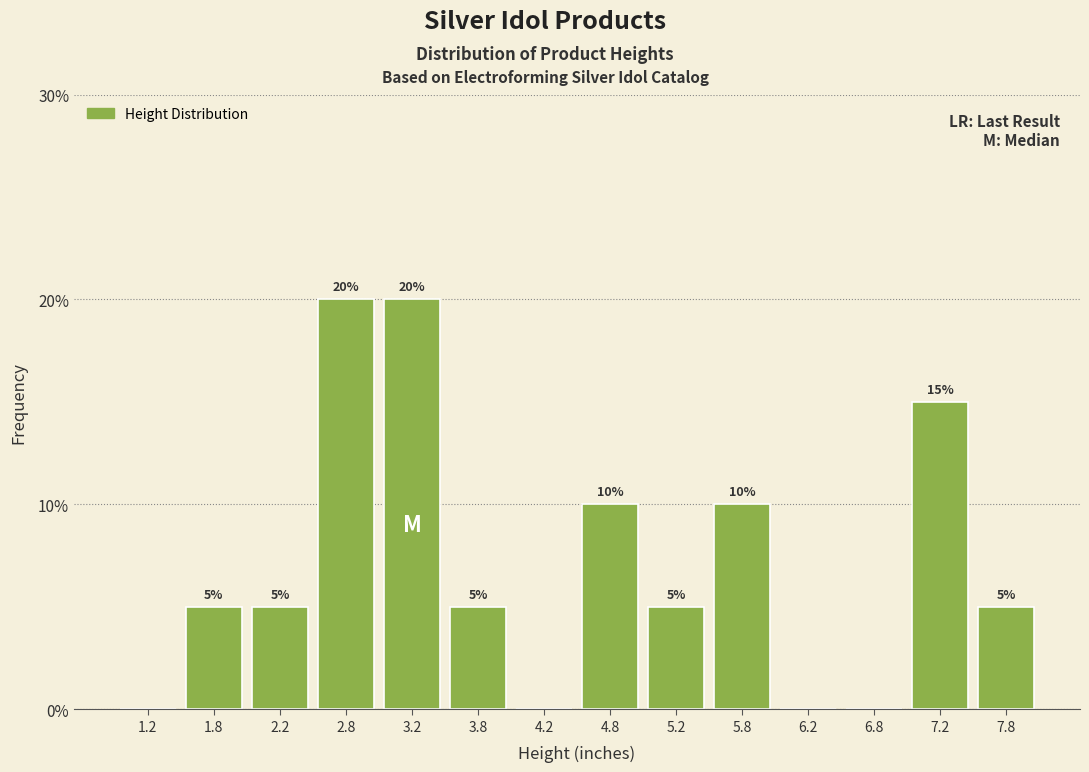

Reading right to left, list all the values displayed in this chart.

7.8=5	7.2=15	6.8=0	6.2=0	5.8=10	5.2=5	4.8=10	4.2=0	3.8=5	3.2=20	2.8=20	2.2=5	1.8=5	1.2=0